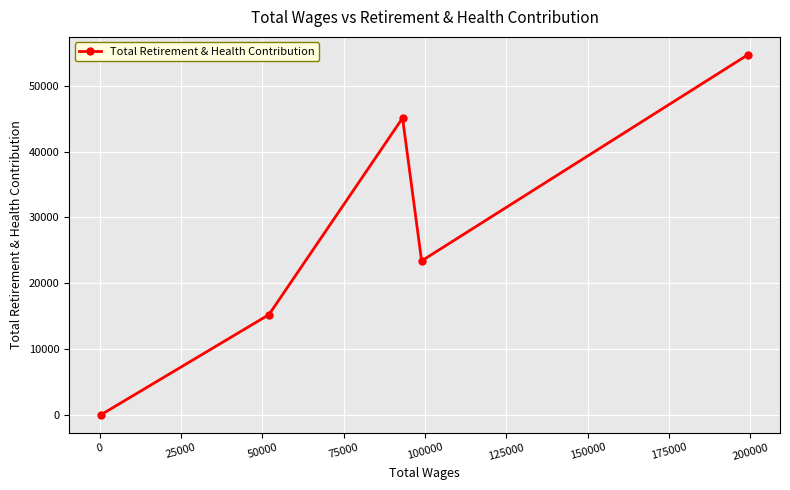

What is the sum of all values?

138478